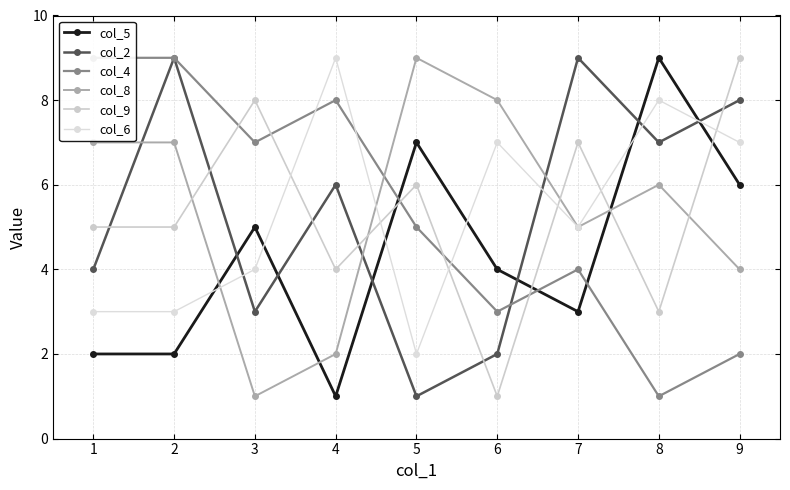

The value of col_2 at 4 is 1. True or false?

False